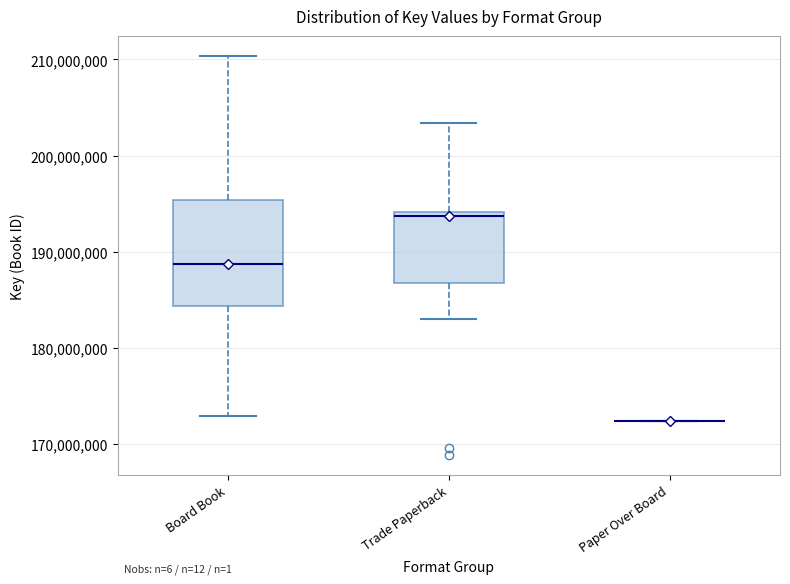

Which box is the tallest, from its lower edge to its upper edge?

Board Book